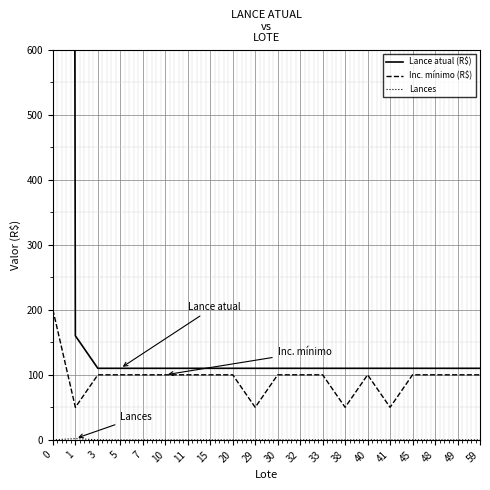

Where is the first local maximum for Lances?

1